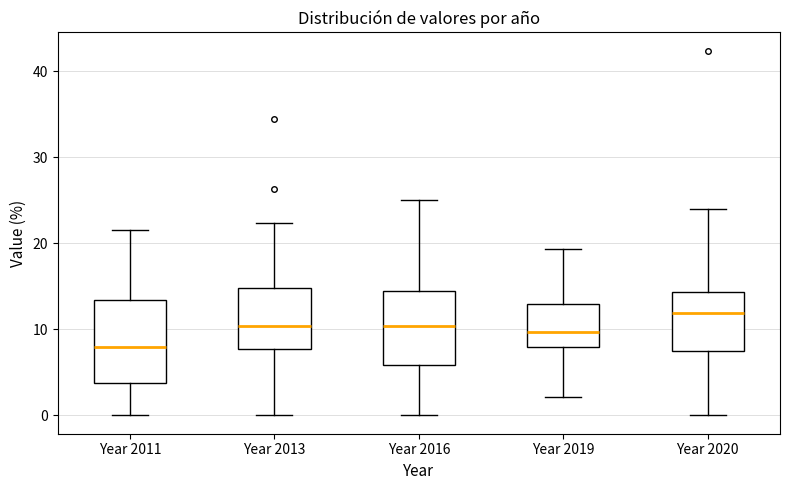

Where does the upper whisker of the box for Year 2013 end on the y-axis? The values are not printed on the chart, so give them approximately, as read against the axis.

22